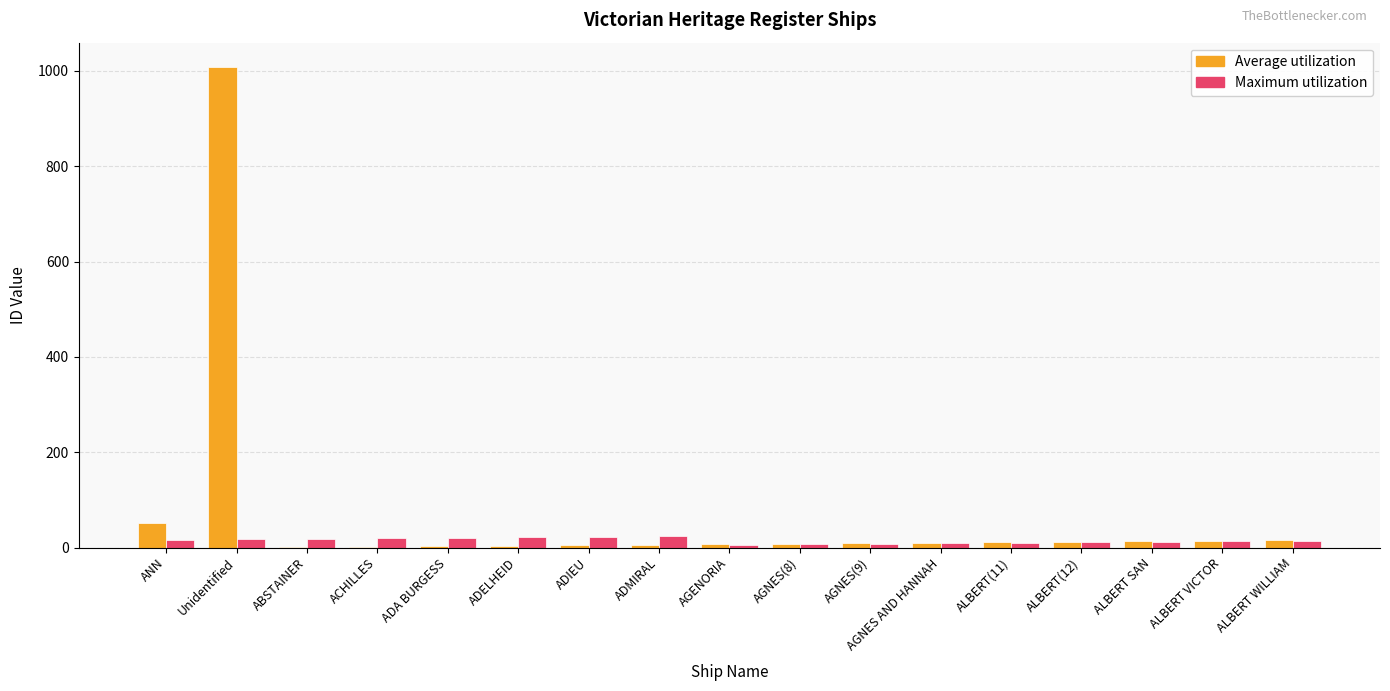

What is the maximum value shown in the chart?

1009